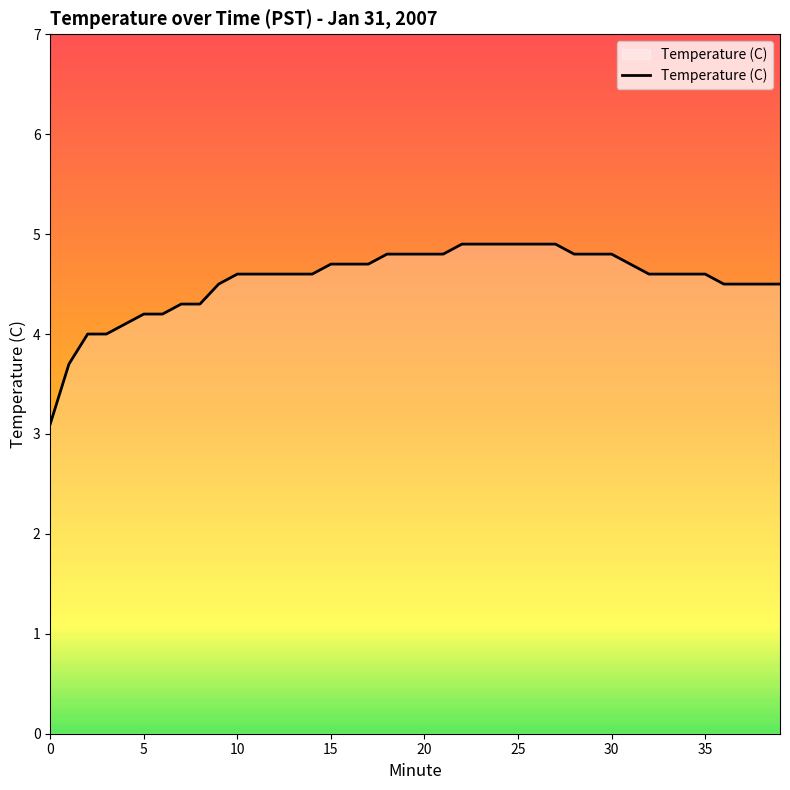

What is the greatest value displayed?

4.9